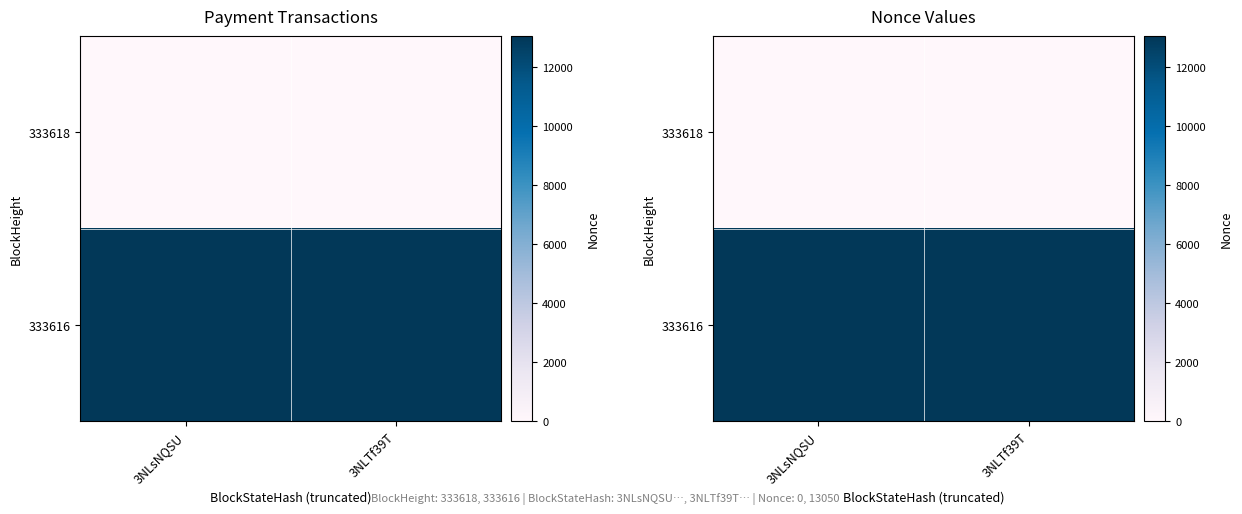

List the series in order of their overall mean, lowest first.

333618, 333616